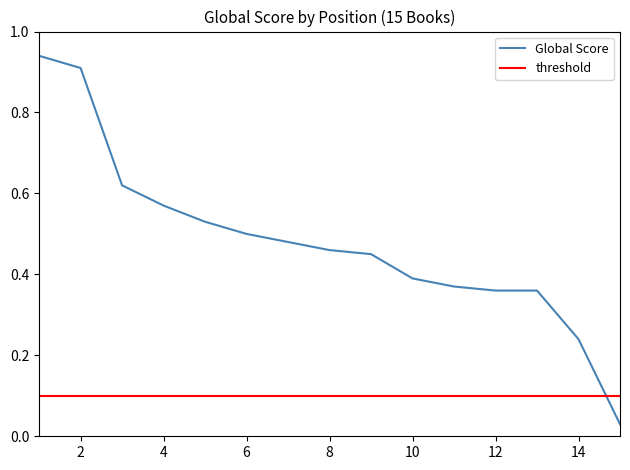

What is the average value of the threshold series?

0.1